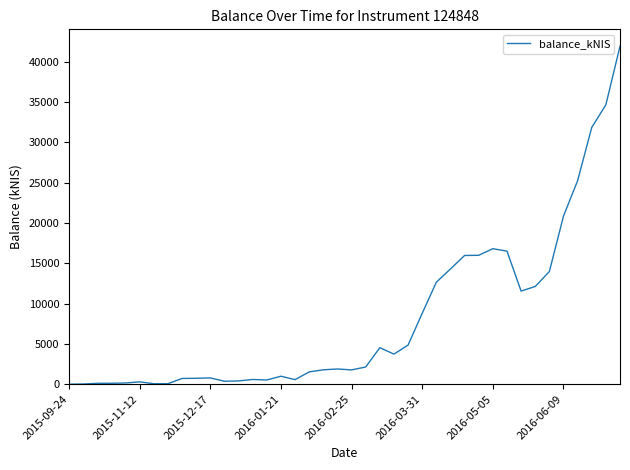

What is the greatest value displayed?

41950.5